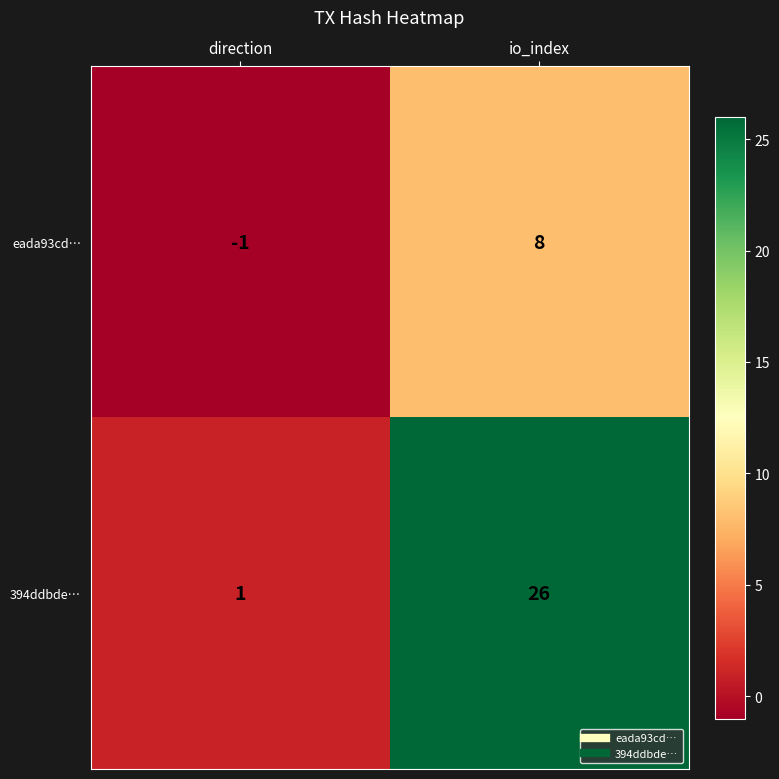

Reading left to right, transcribe all the data shown in this chart.

eada93cd…: direction=-1	io_index=8
394ddbde…: direction=1	io_index=26